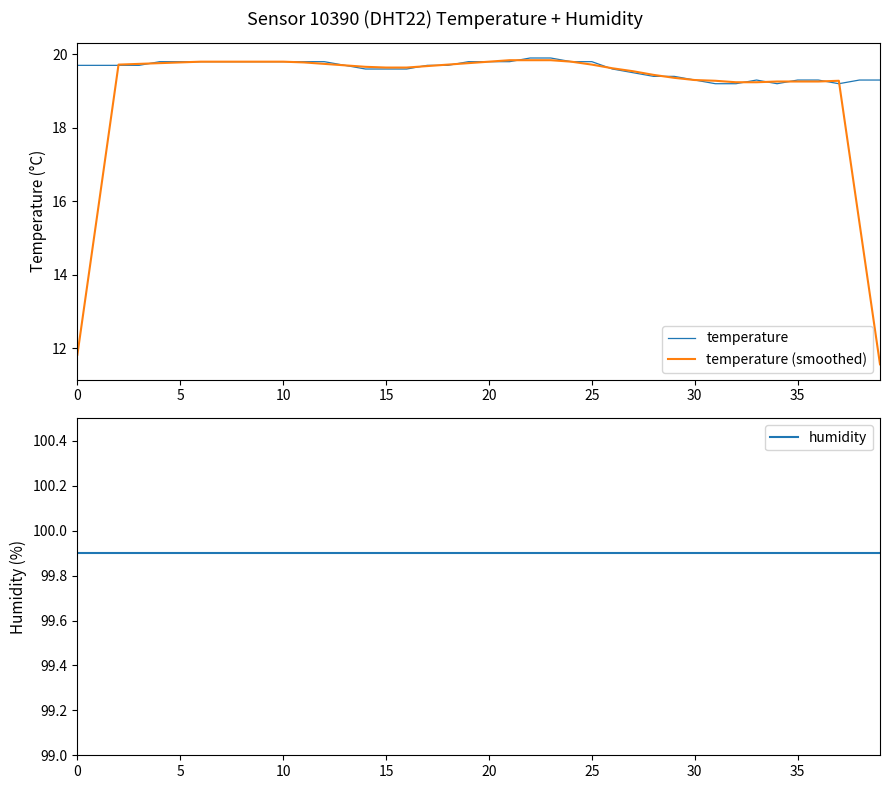

Which series has the largest total across all categories?

humidity